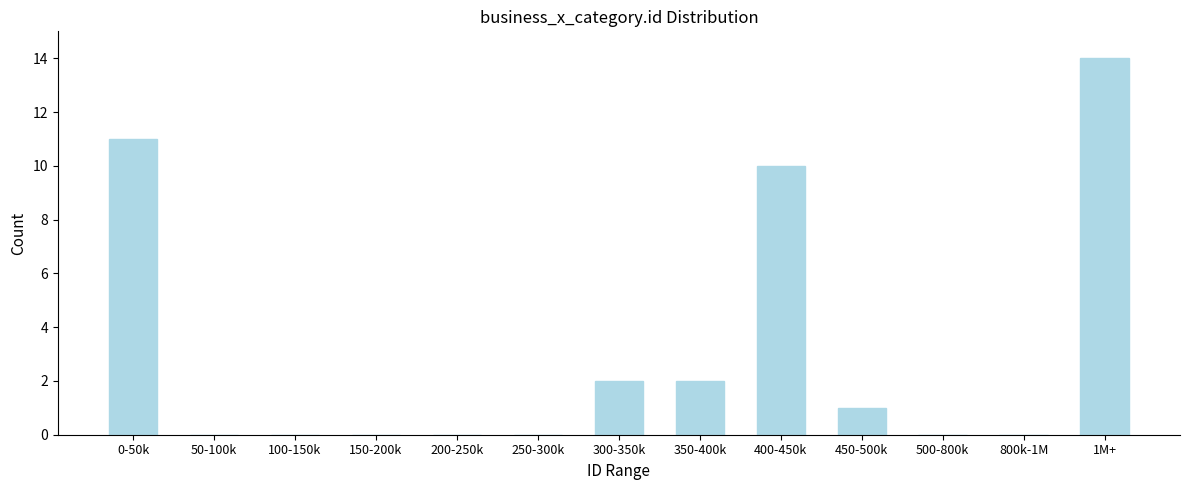

Reading right to left, what are all the values shown in this chart?

1M+=14	800k-1M=0	500-800k=0	450-500k=1	400-450k=10	350-400k=2	300-350k=2	250-300k=0	200-250k=0	150-200k=0	100-150k=0	50-100k=0	0-50k=11